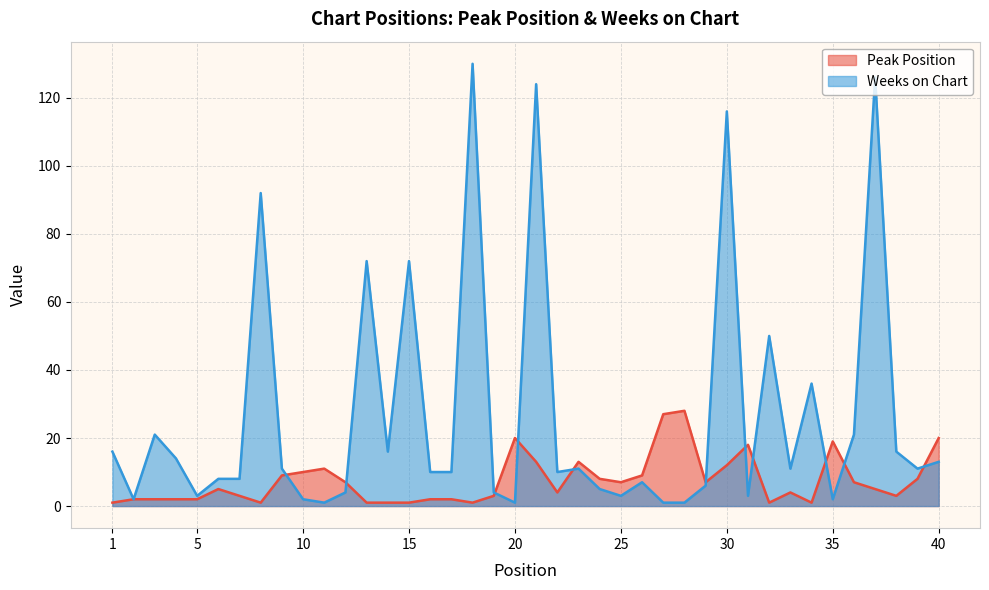

Is it true that Peak Position equals 5 at 37?

True